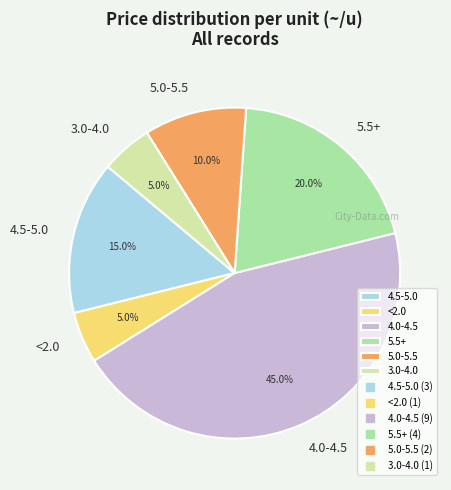

Is there any slice that represents more than half of the pie?

No